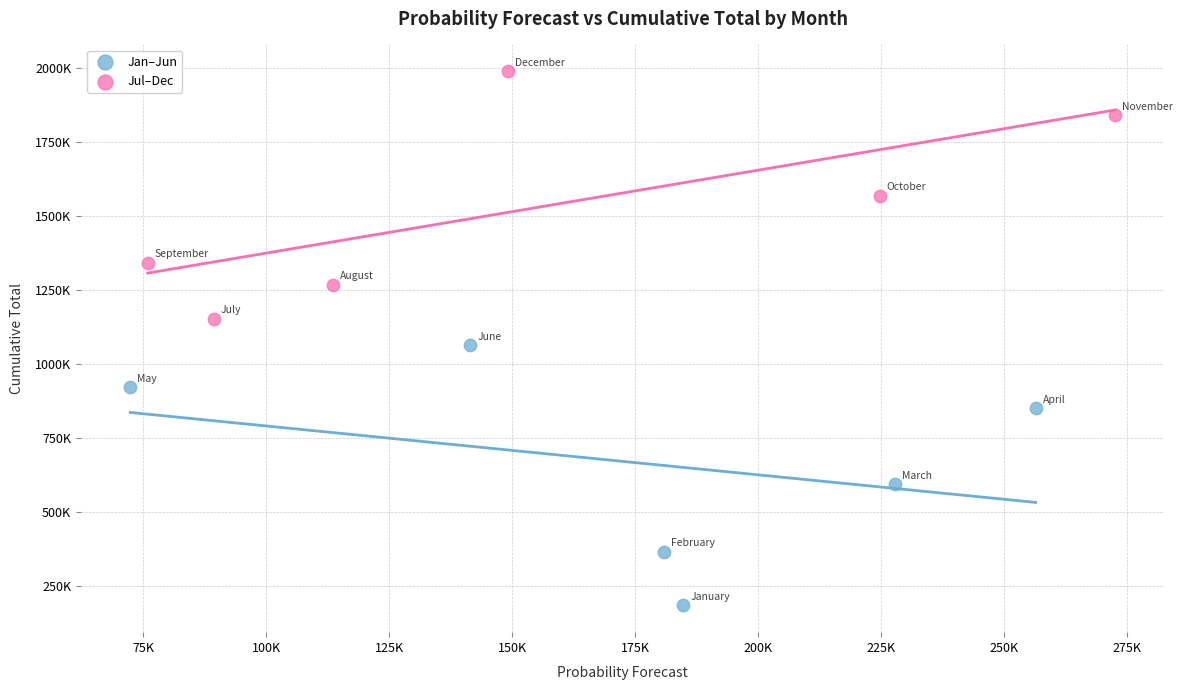

Which series contains the highest Y value?

Jul–Dec